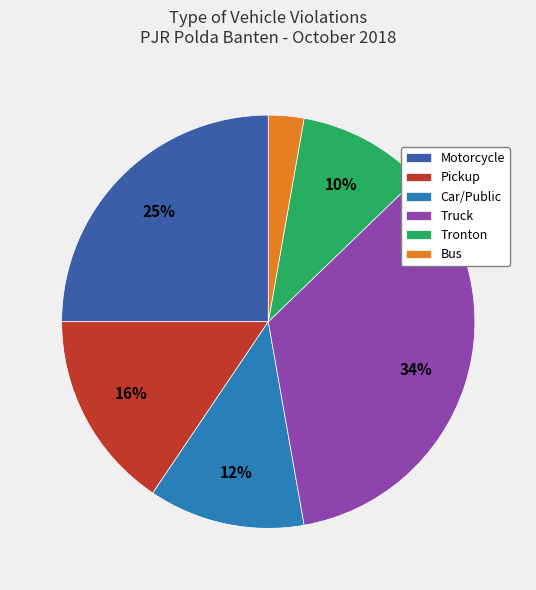

Between Pickup and Truck, which is larger?

Truck